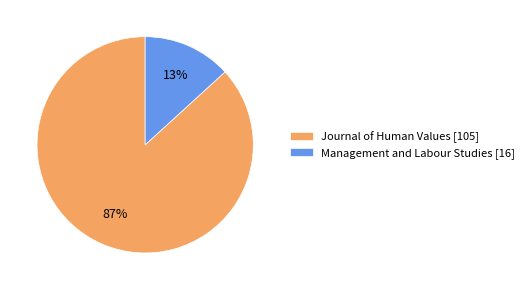

Is the sum of Journal of Human Values [105] and Management and Labour Studies [16] greater than half?

Yes